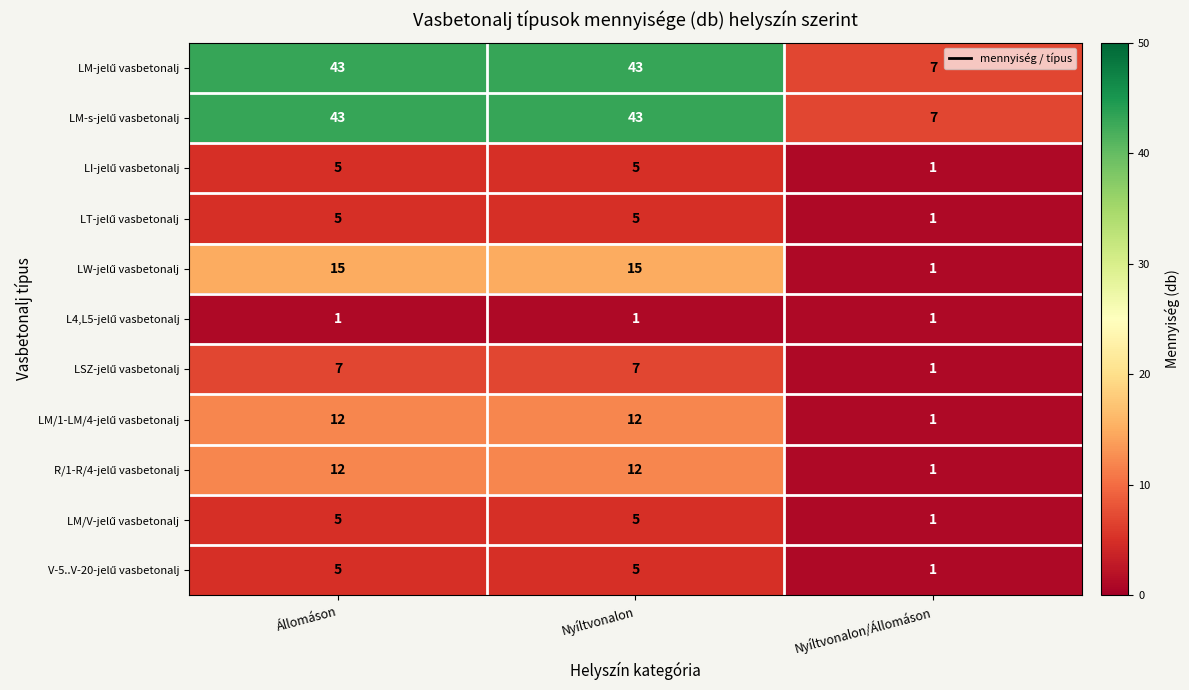

What is the total value across all series at Nyíltvonalon/Állomáson?

23